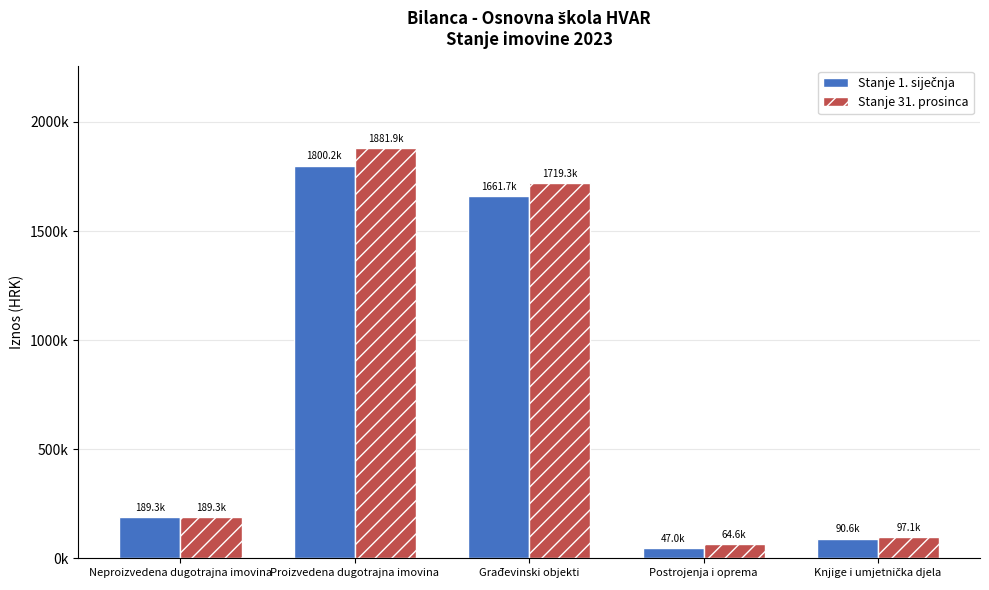

Does the chart contain any negative values?

No